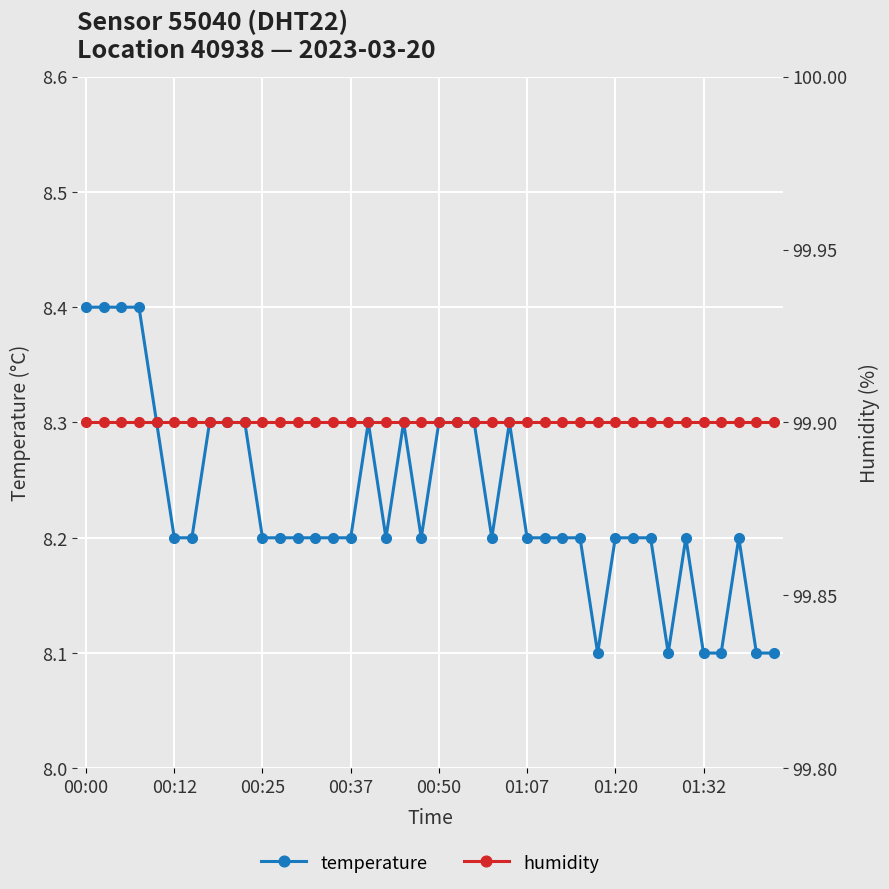

How many lines are shown in the chart?

2